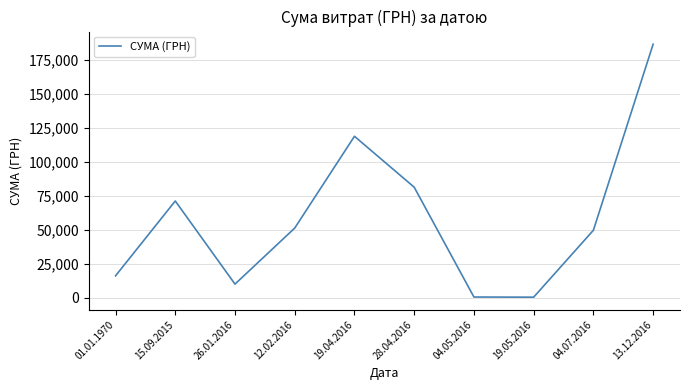

Which category has the highest value across all series?

13.12.2016